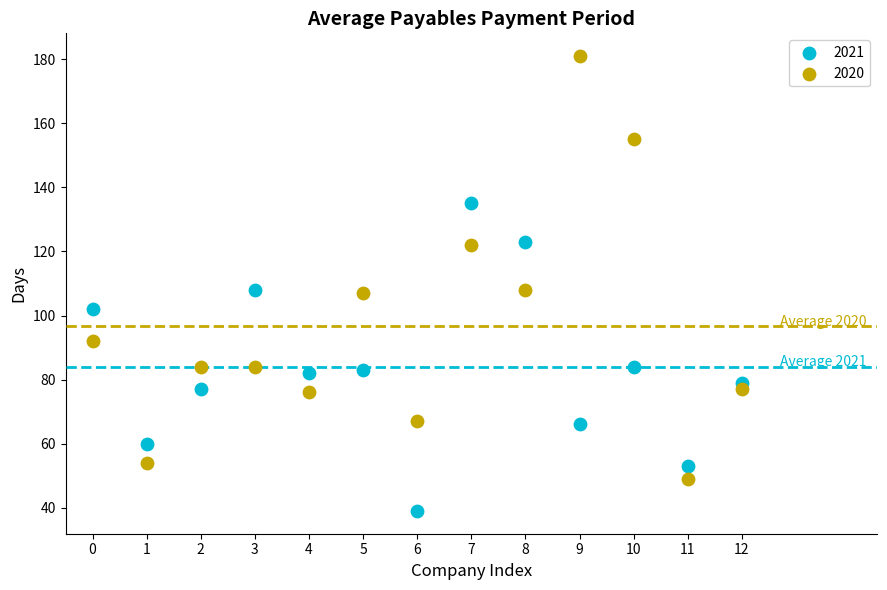

Which series has the widest spread of Y values?

2020